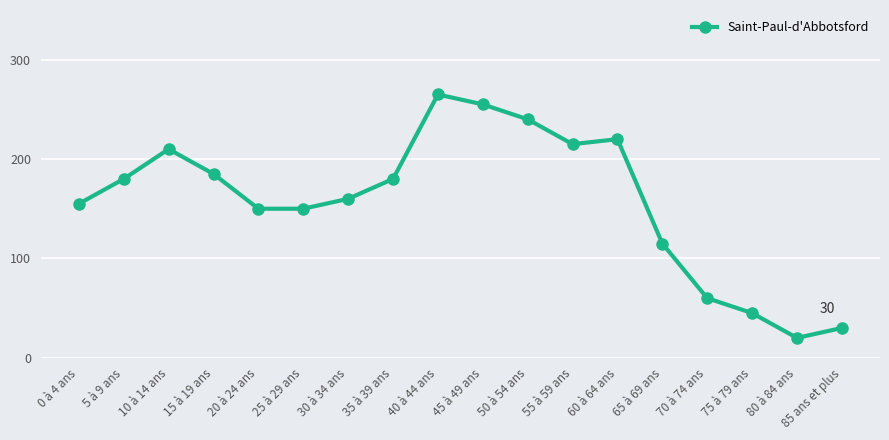

What is the approximate value at 30 à 34 ans, to the nearest 50?

150